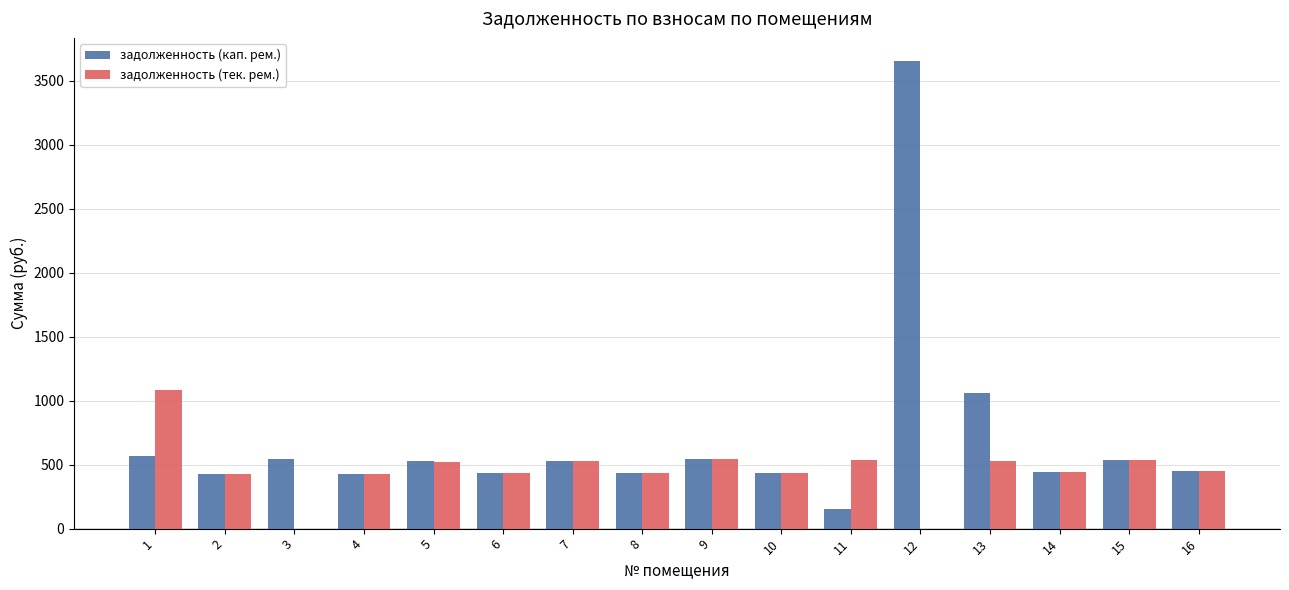

What is the total value across all series at 7?

1062.4